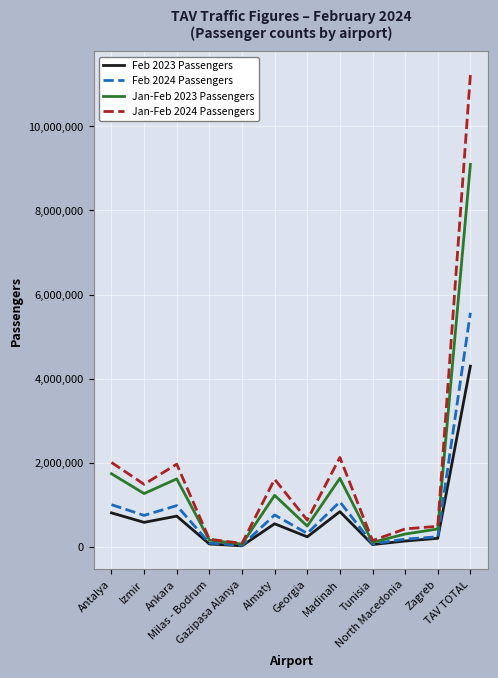

Which series changed the most between Gazipasa Alanya and Almaty?

Jan-Feb 2024 Passengers